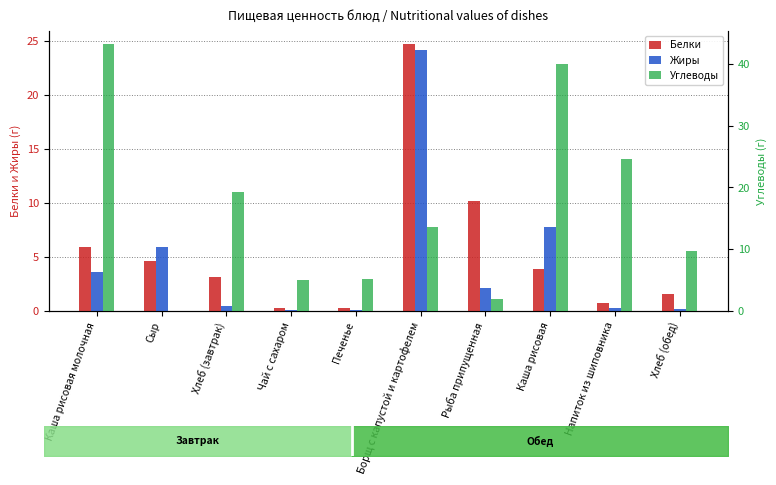

Which series changed the most between Хлеб (завтрак) and Напиток из шиповника?

Углеводы